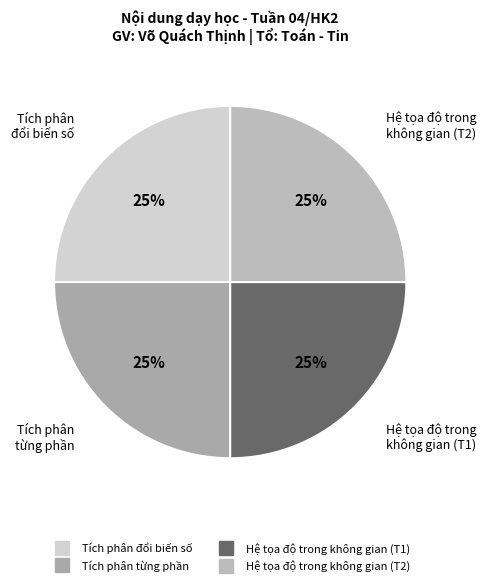

Which slice is the largest?

Tích phân đổi biến số